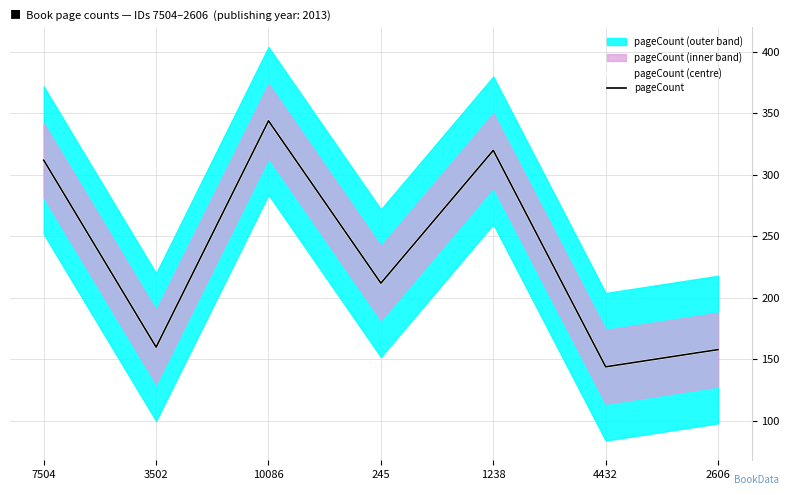

True or false: pageCount (centre) and pageCount cross at least once.

False